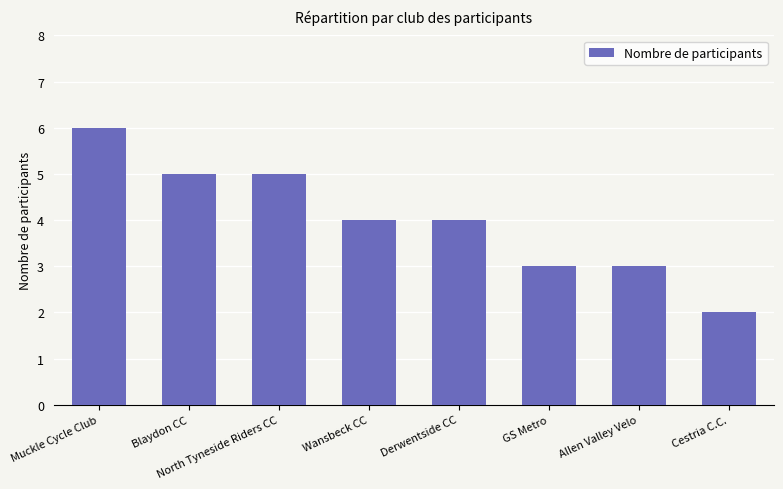

How many values are between 3 and 5?

6